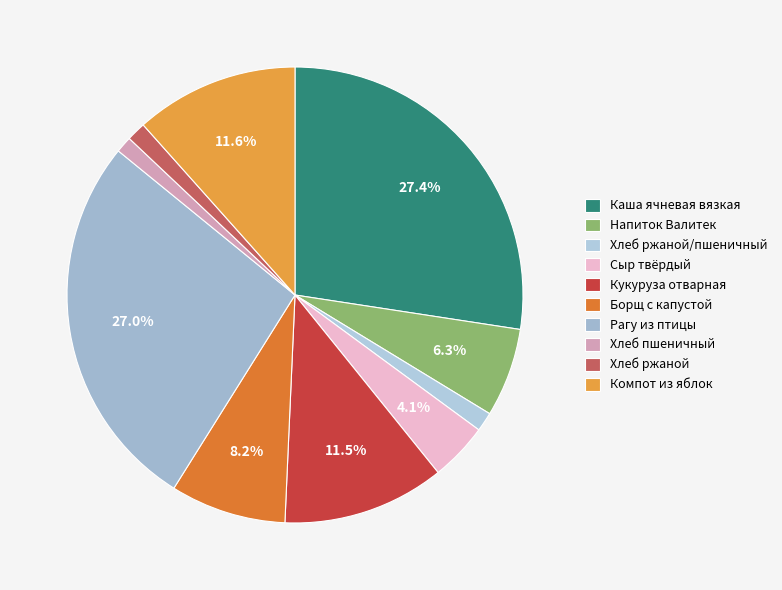

True or false: Хлеб пшеничный accounts for 1% of the total.

True